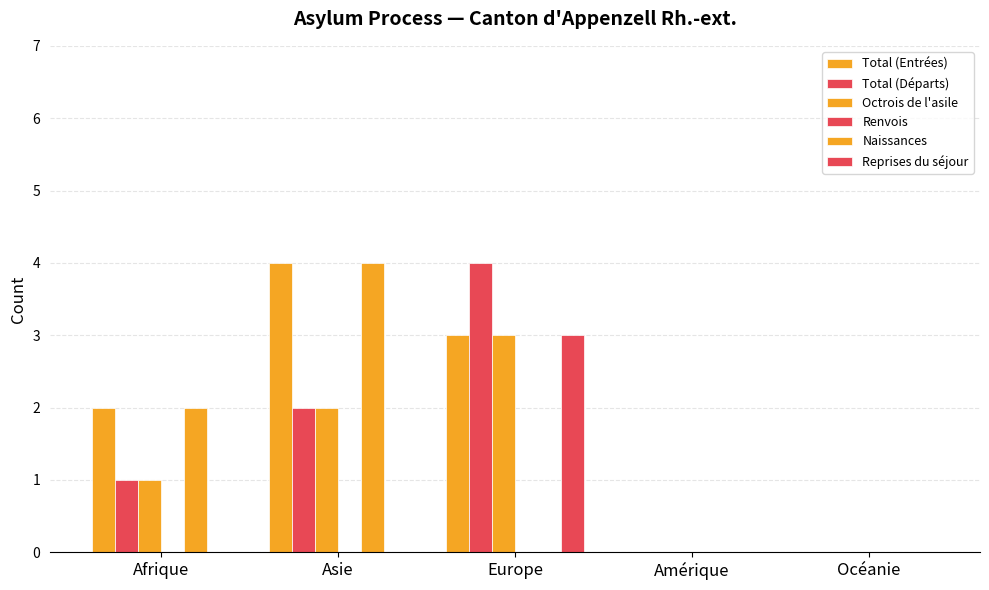

Count the number of categories in the chart.

5